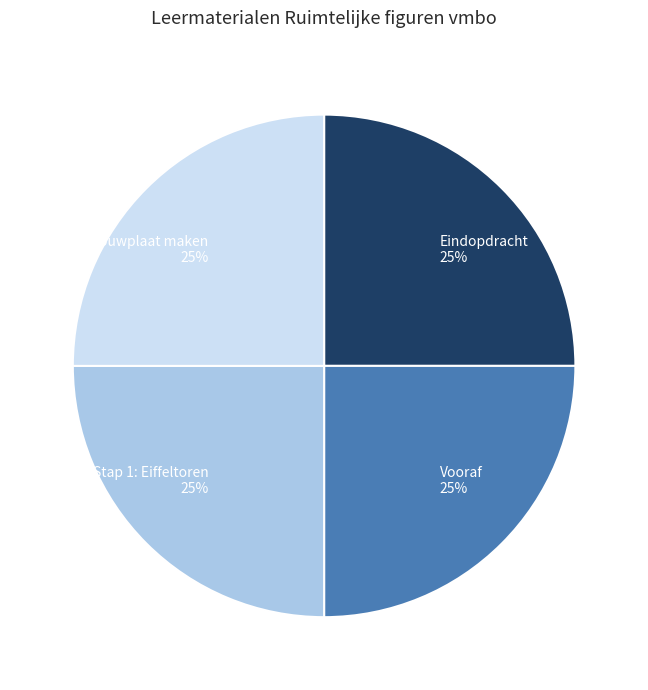

The Stap 2: Bouwplaat maken 25% slice represents 25% of the pie. True or false?

True